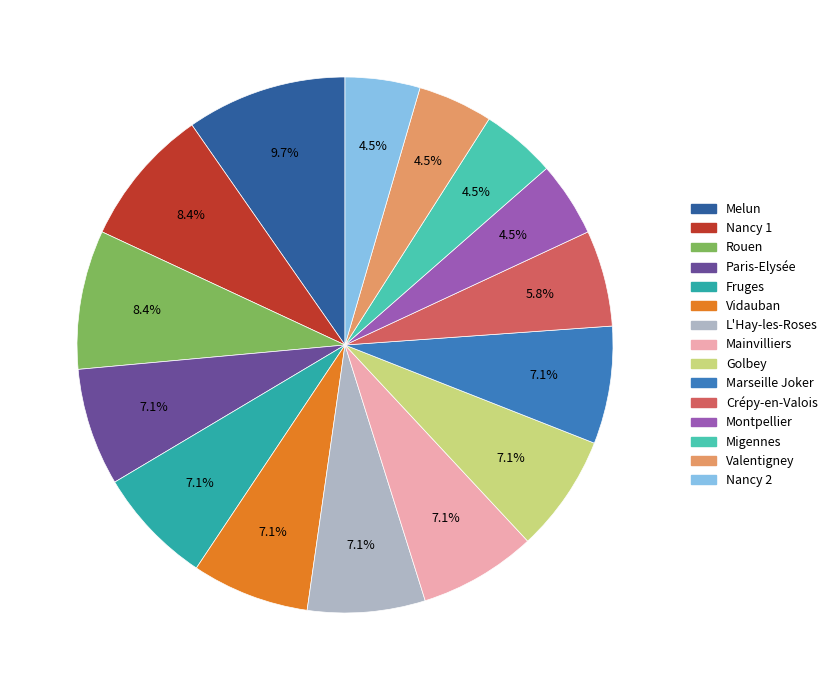

Does Migennes account for over 50% of the chart?

No